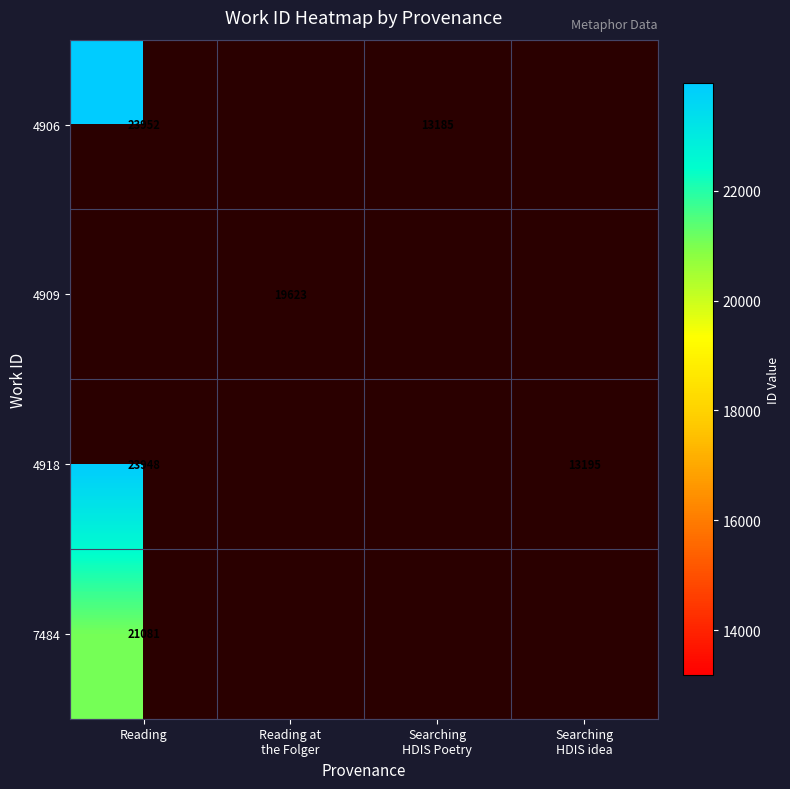

Is it true that 4906 equals 5104.1 at Reading?

False